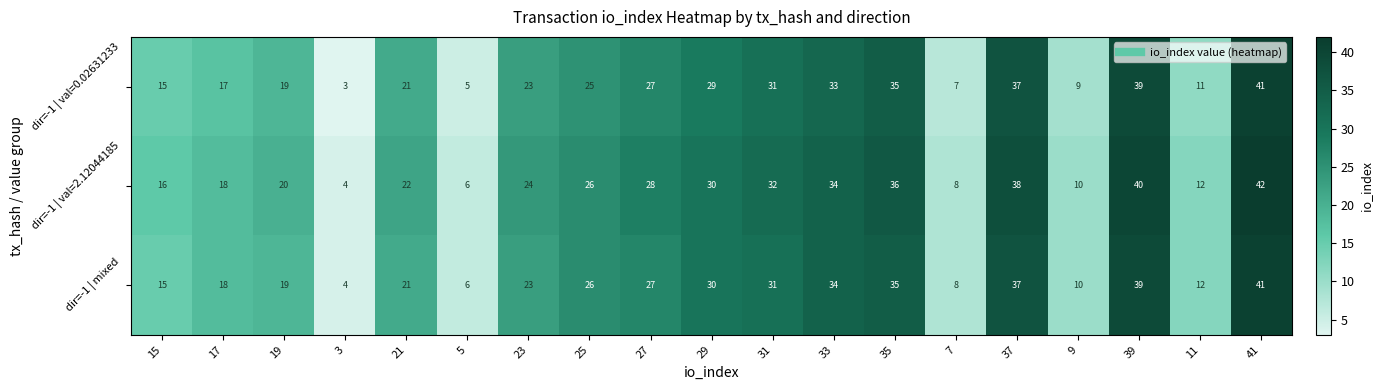

What is the difference between the dir=-1 | val=2.12044185 values at 11 and 23?

12